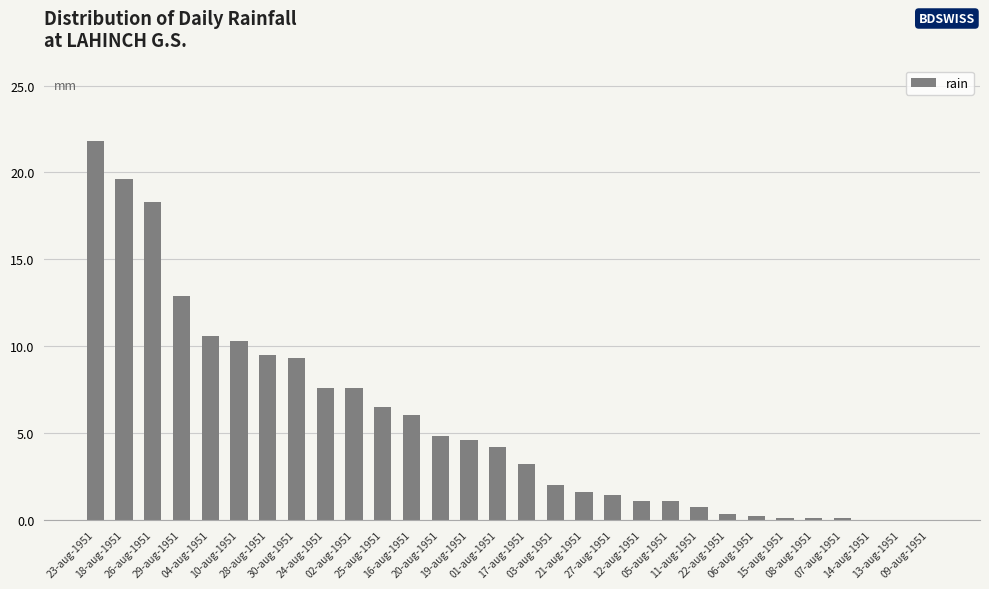

What is the sum of all values?

165.5